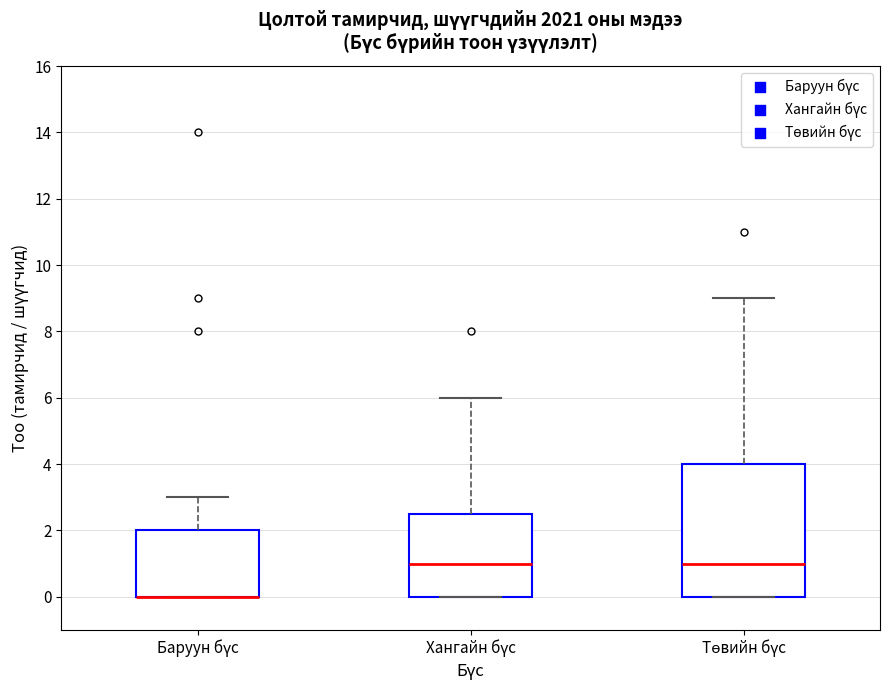

Reading left to right, read every box against the y-axis: the position of its median line, the range the box covers, and the ends of its whiskers. The values are not printed on the chart, so give them approximately, as read against the axis.

Баруун бүс: median 0.0 (drawn on the box's lower edge), box 0.0 to 2.0, whiskers 0.0 to 3.0
Хангайн бүс: median 1.0, box 0.0 to 2.6, whiskers 0.0 to 6.0
Төвийн бүс: median 1.0, box 0.0 to 4.0, whiskers 0.0 to 9.0